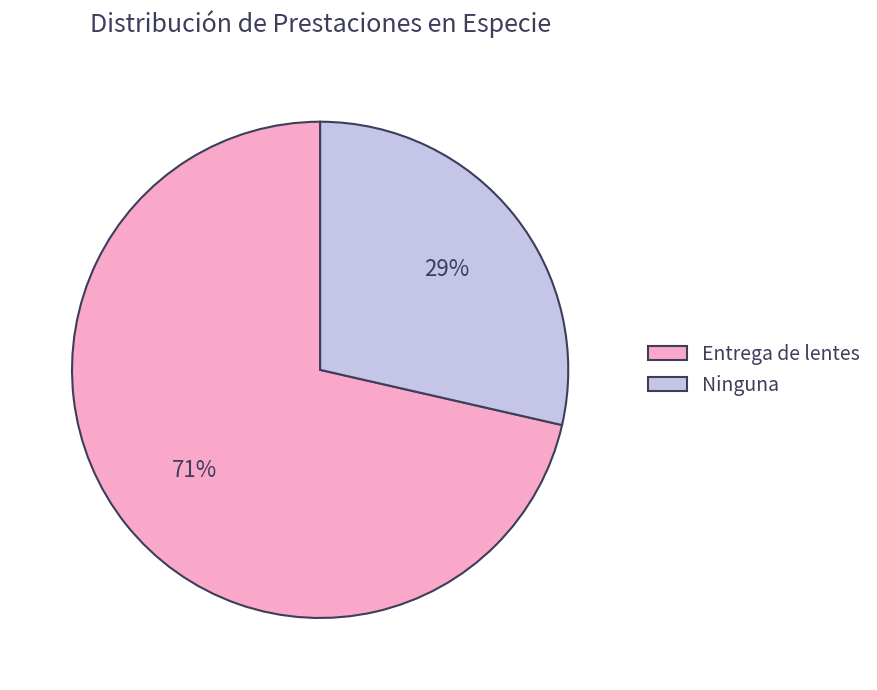

Approximately how many times larger is the value at Ninguna compared to Entrega de lentes?

0.4